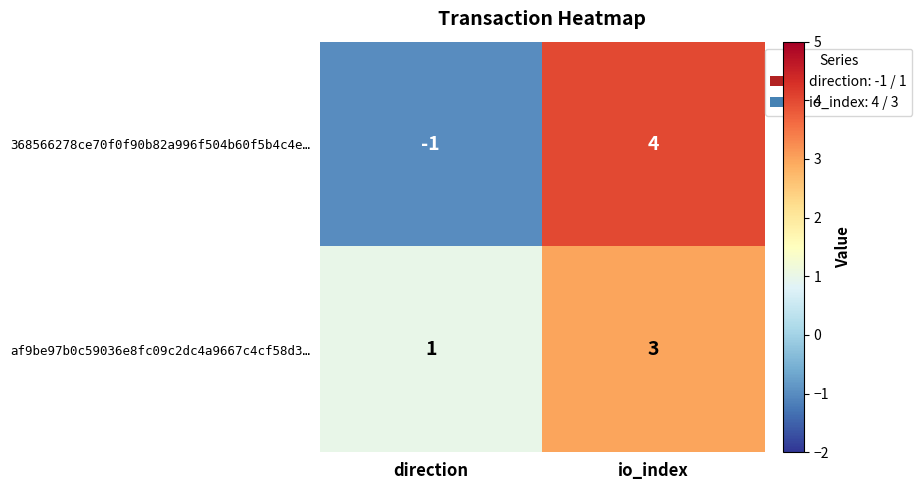

The af9be97b0c59036e8fc09c2dc4a9667c4cf58d3… series shows 1 at direction. True or false?

True